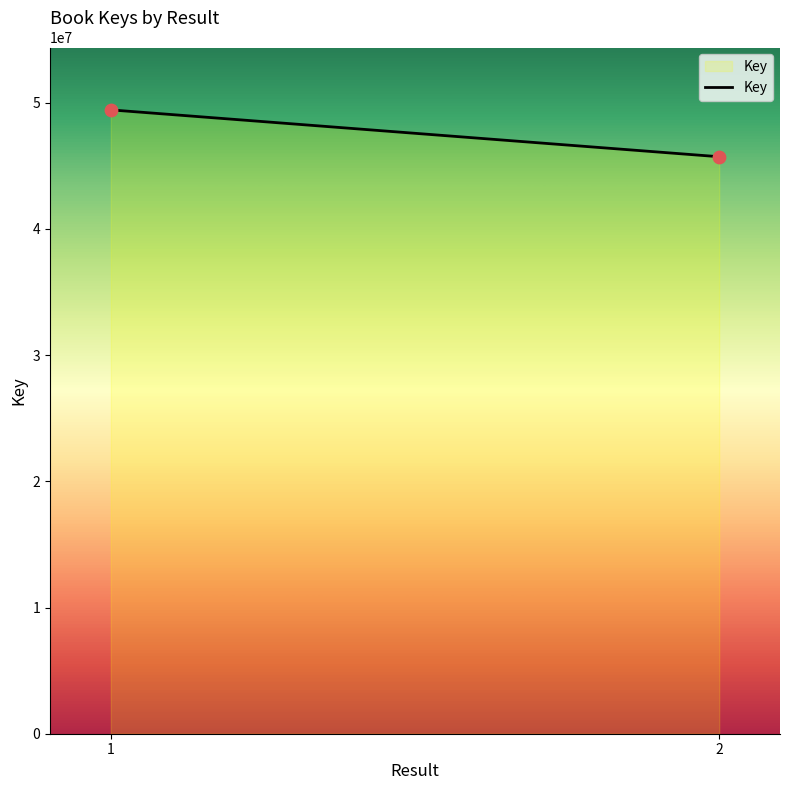

What is the average Y value?

47583258